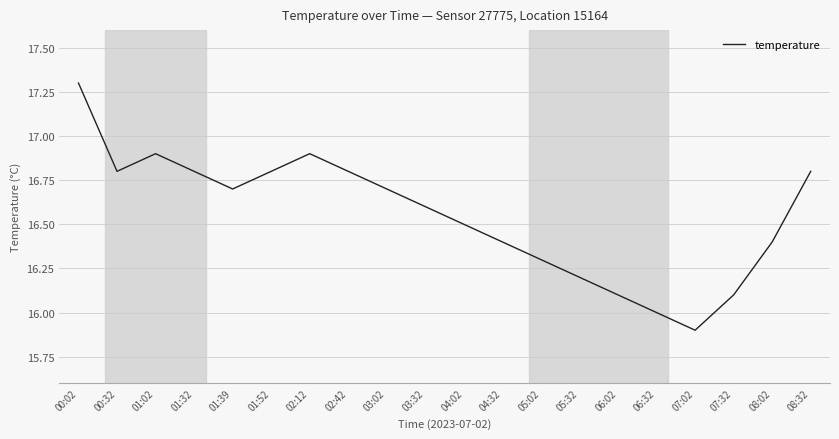

Between 05:32 and 07:32, which is larger?

05:32